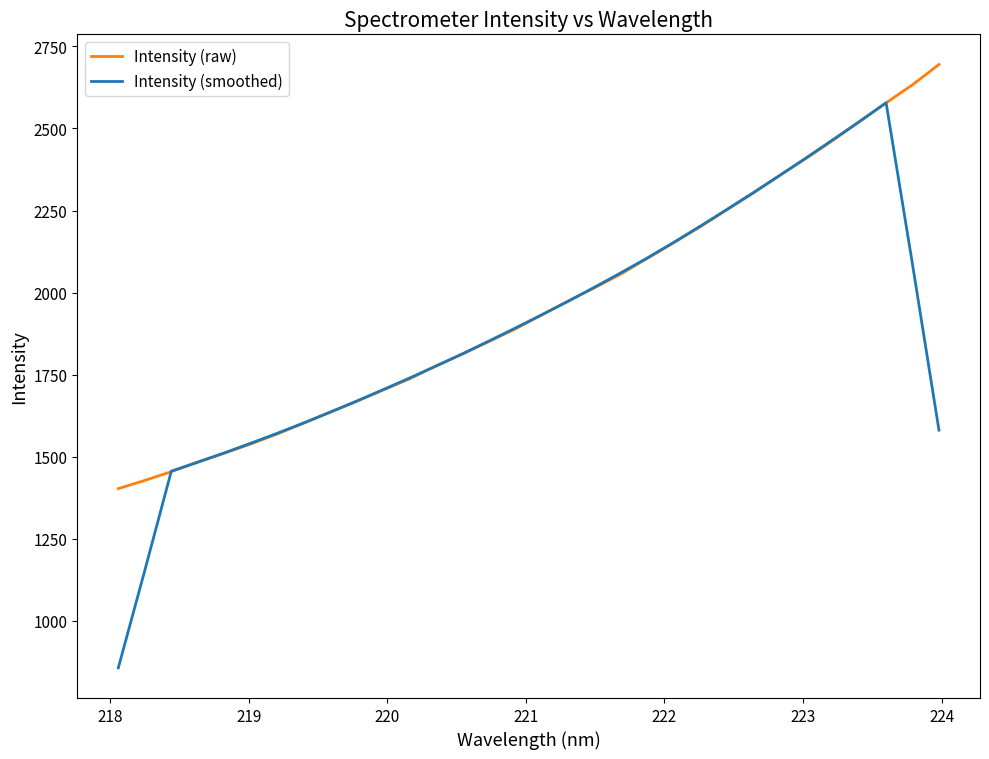

What is the maximum value shown in the chart?

2694.8